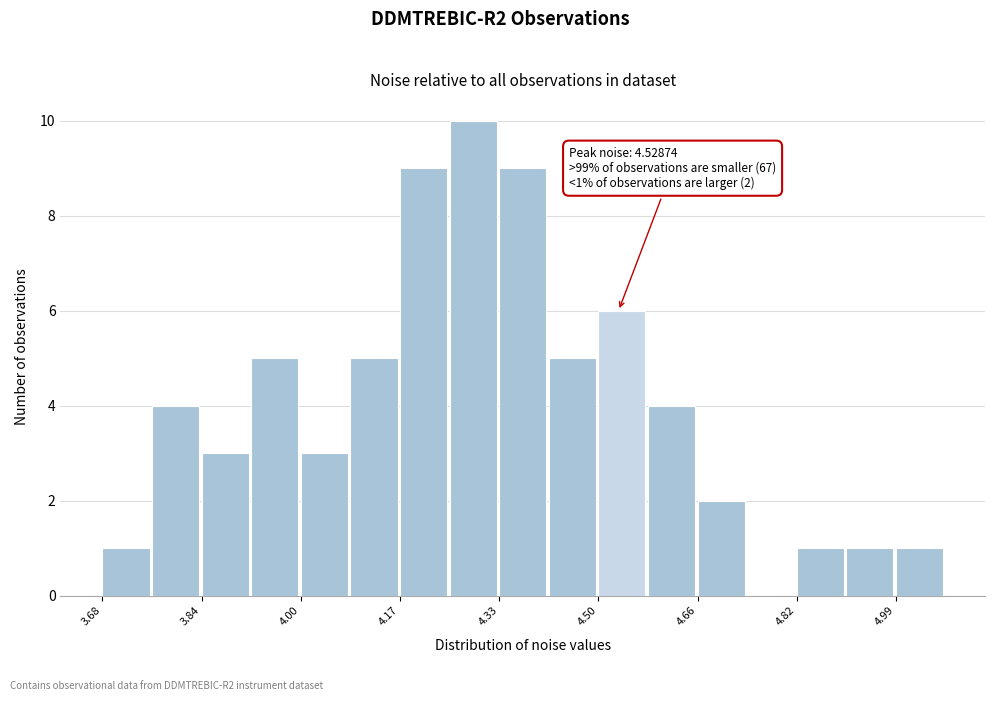

Which range on the x-axis has the tallest bar?

4.24 to 4.34